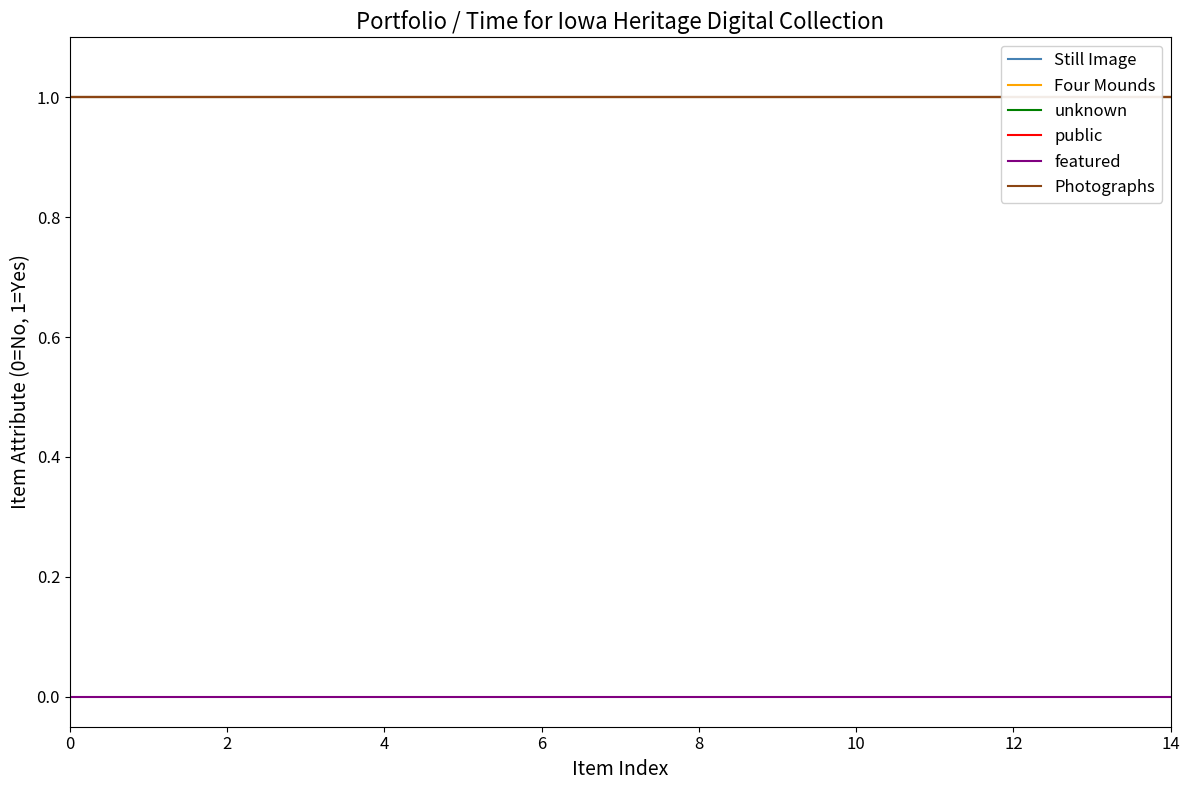

True or false: Still Image and public cross at least once.

False